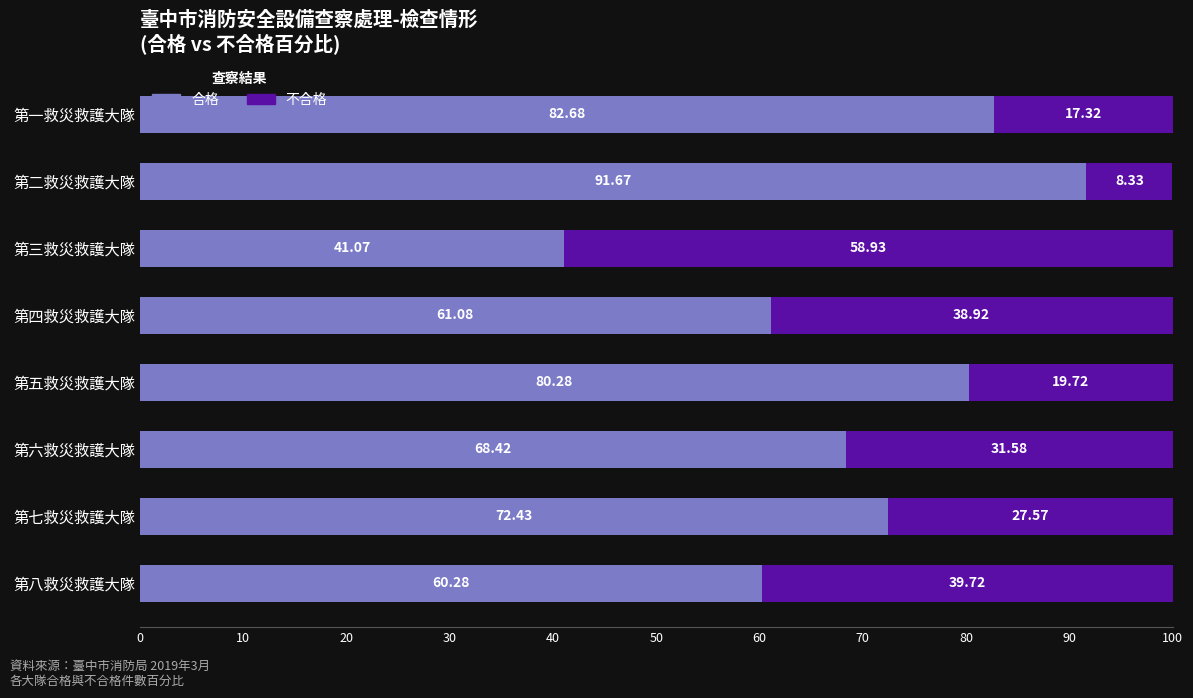

What is the difference between the maximum and minimum values in the 合格 series?

50.6